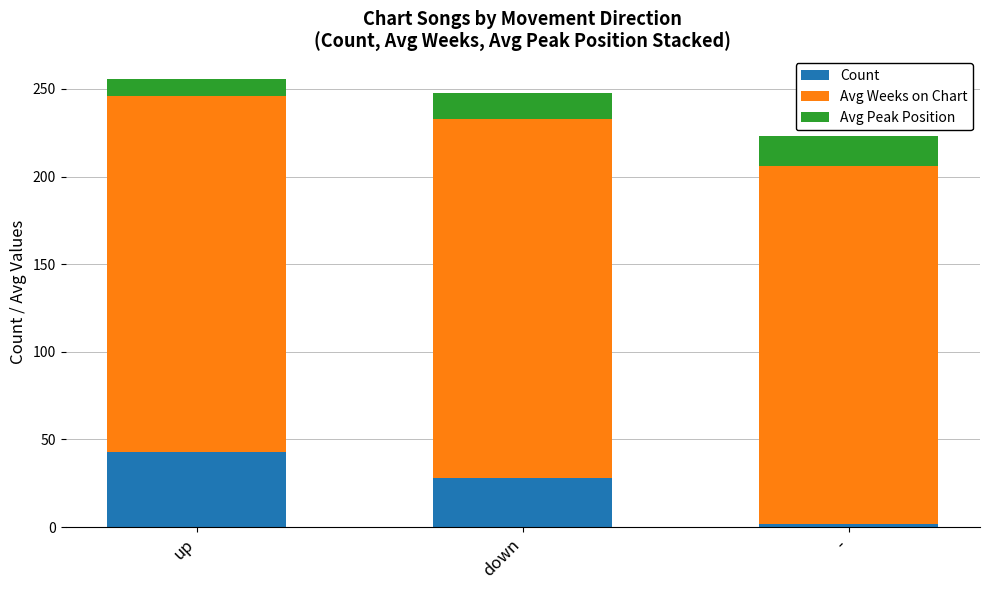

Is it true that Count equals 43.0 at up?

True